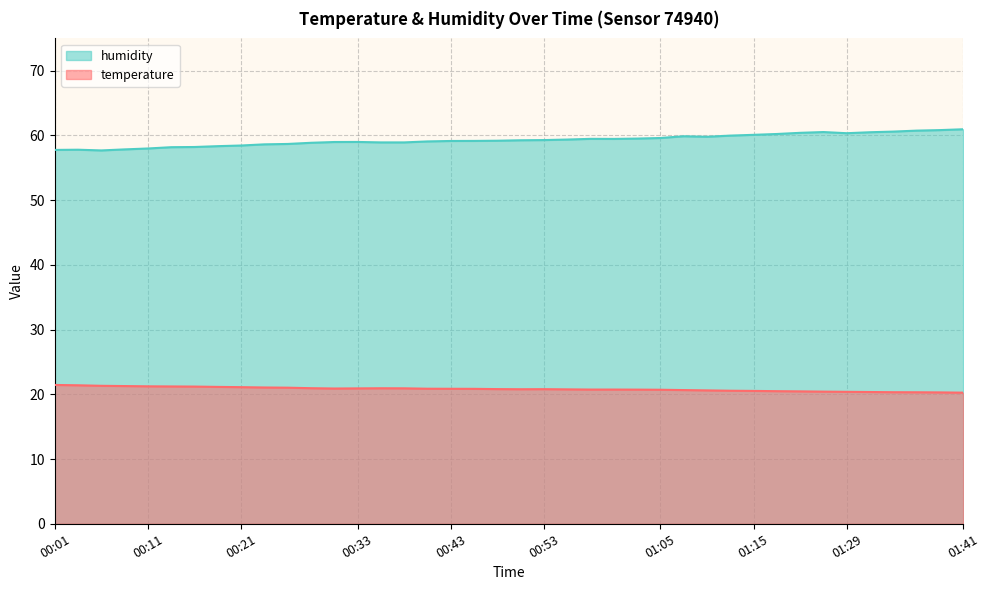

The value of temperature at 01:05 is 36.4. True or false?

False